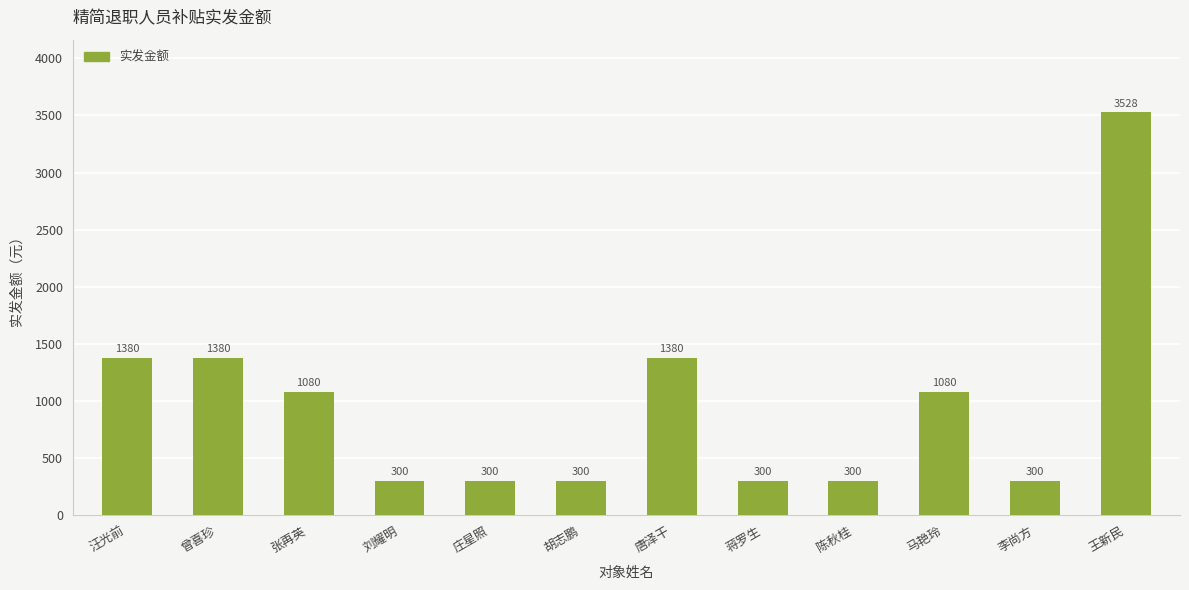

What is the sum of all values?

11628